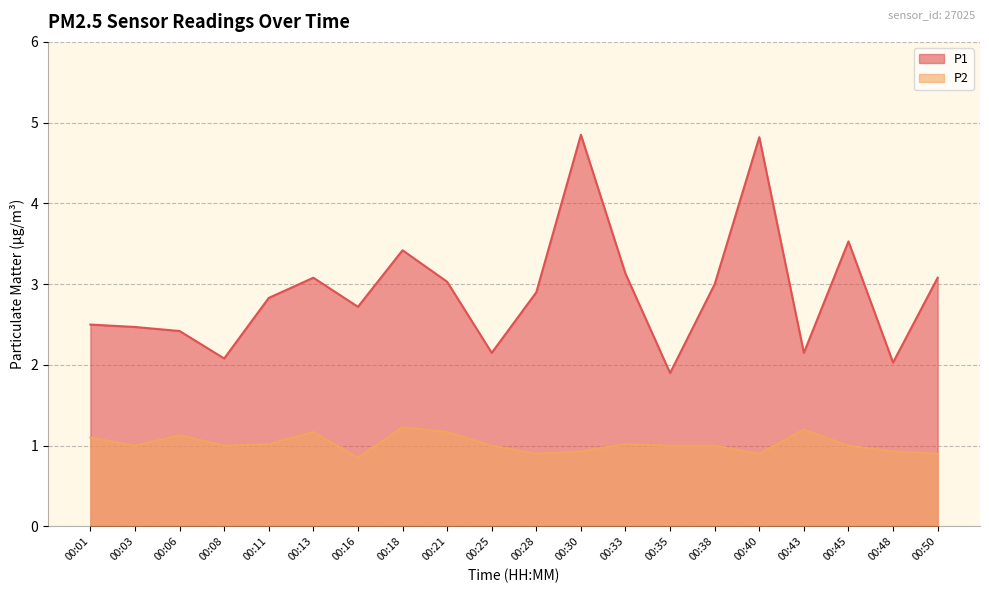

The value of P2 at 00:43 is 1.2. True or false?

True